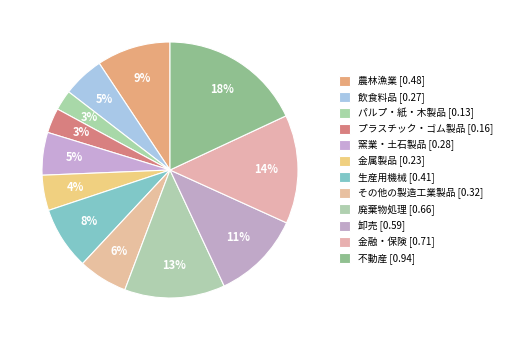

Does 農林漁業 account for over 50% of the chart?

No